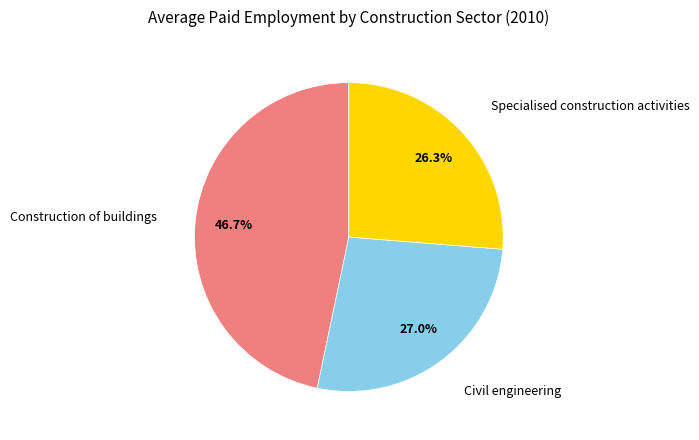

Does any single category account for the majority?

No